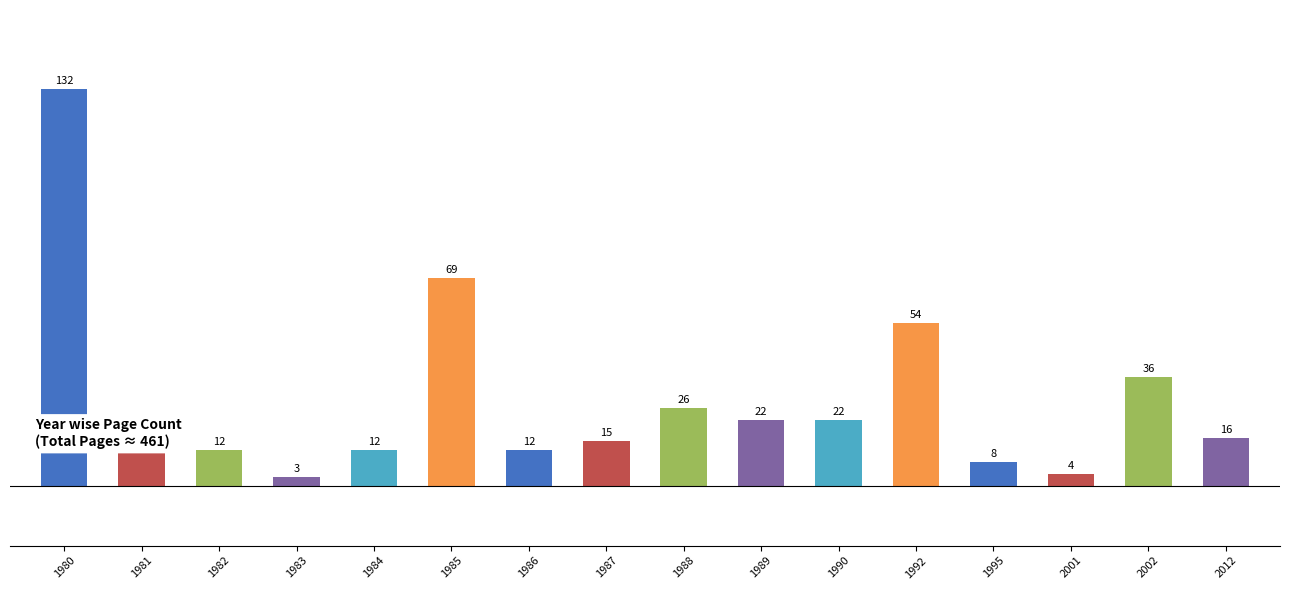

What is the sum of the values at 2002 and 1984?

48